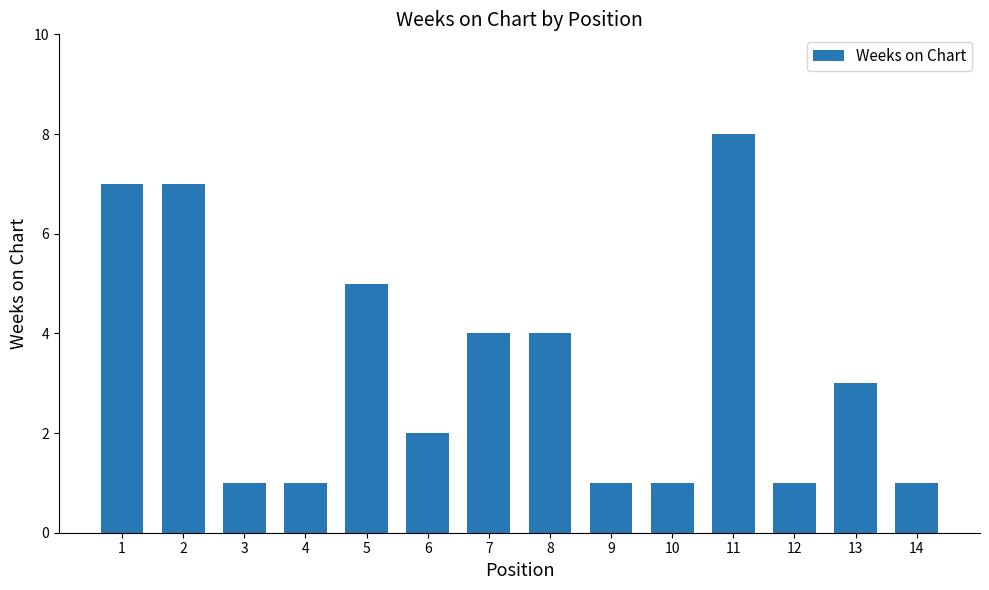

The chart shows a value of 4 at 7. True or false?

True